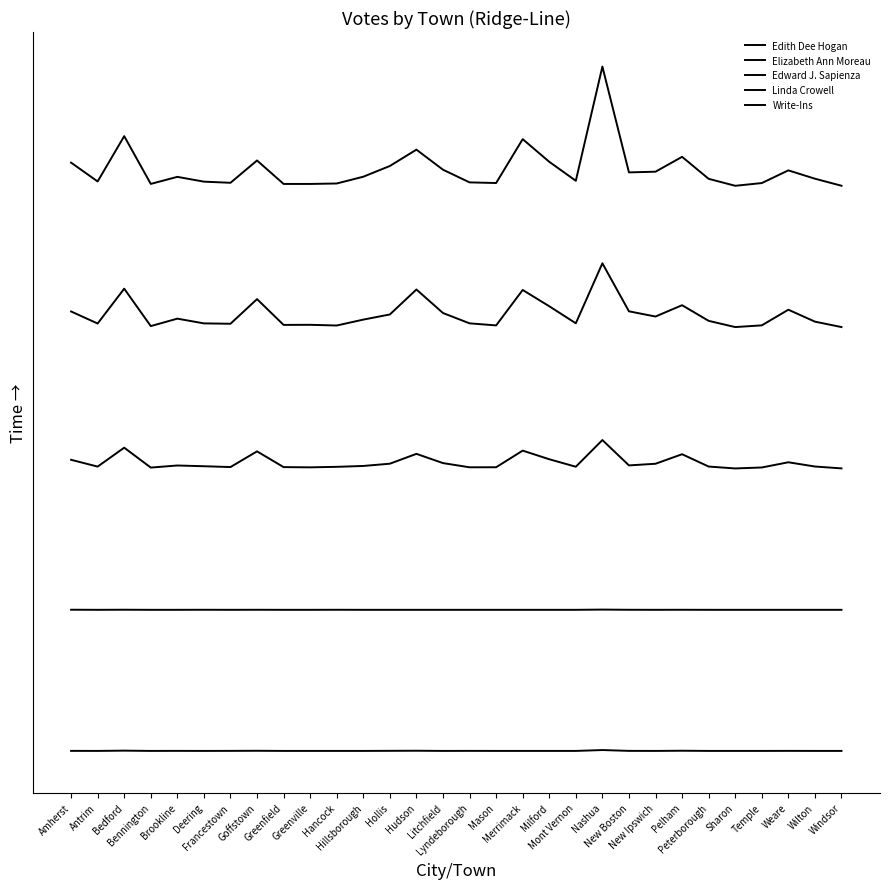

Where is Write-Ins nearest to the value 4?

Bedford